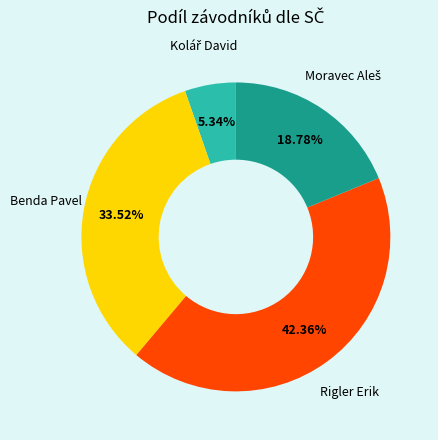

Is there any slice that represents more than half of the pie?

No